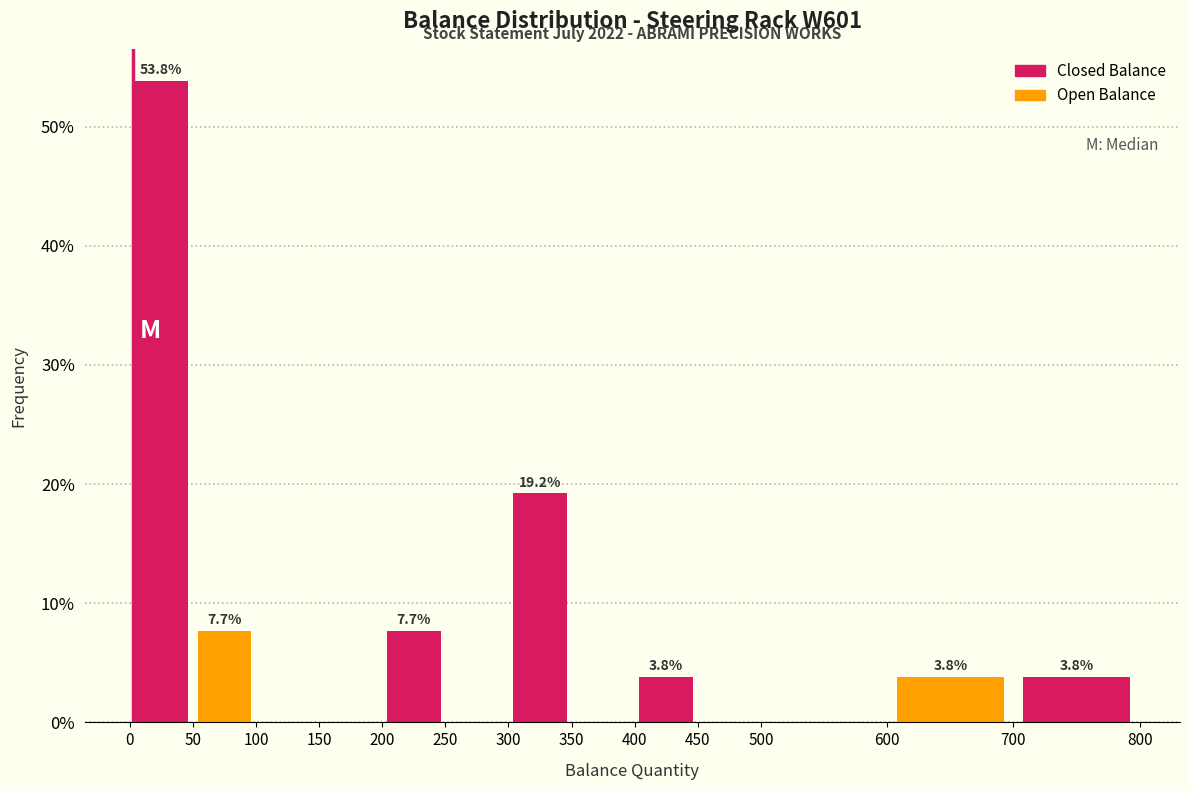

Over which range of the x-axis is the bar tallest?

0 to 50